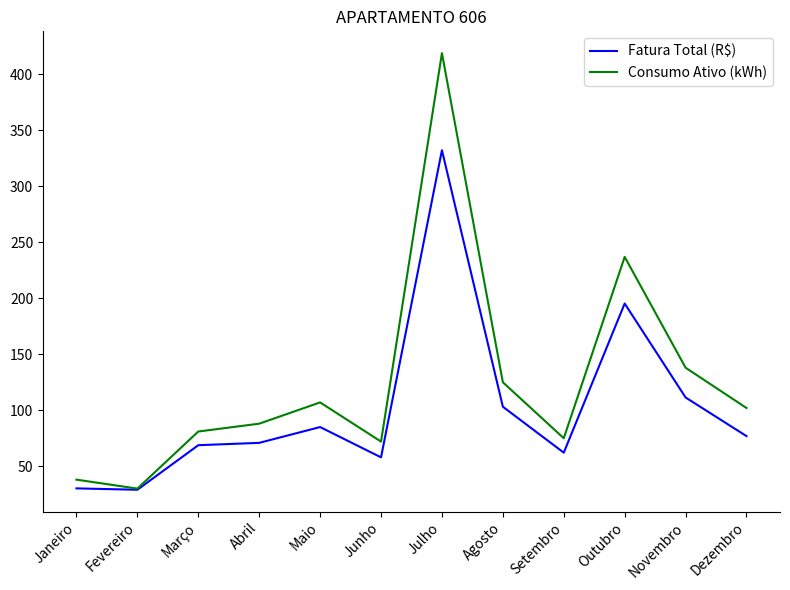

What position from the right is Fevereiro?

11